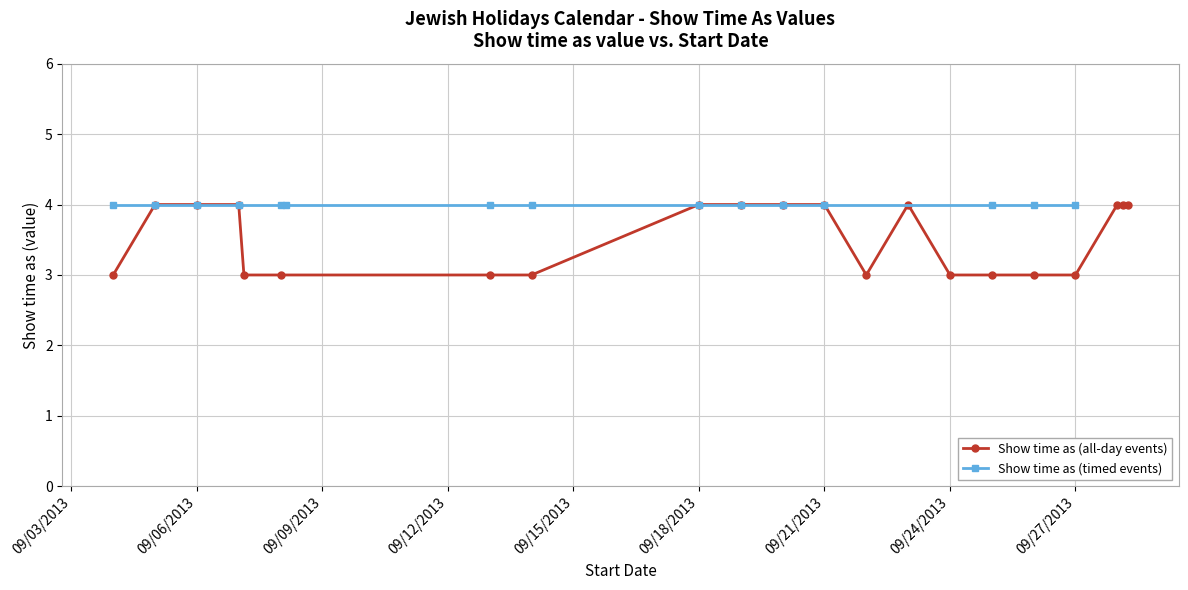

What is the sum of all values?

74